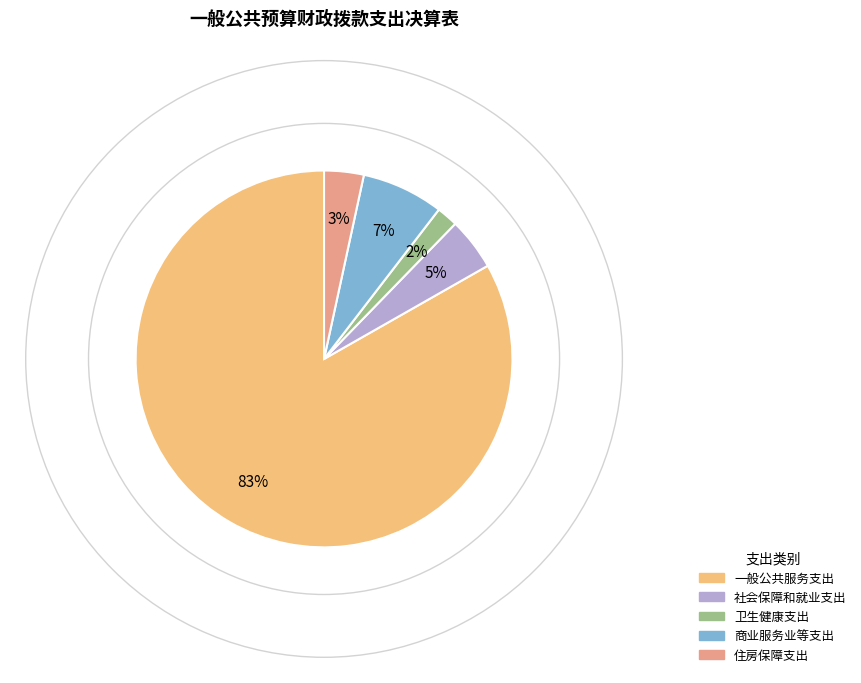

Which has a higher value, 社会保障和就业支出 or 卫生健康支出?

社会保障和就业支出